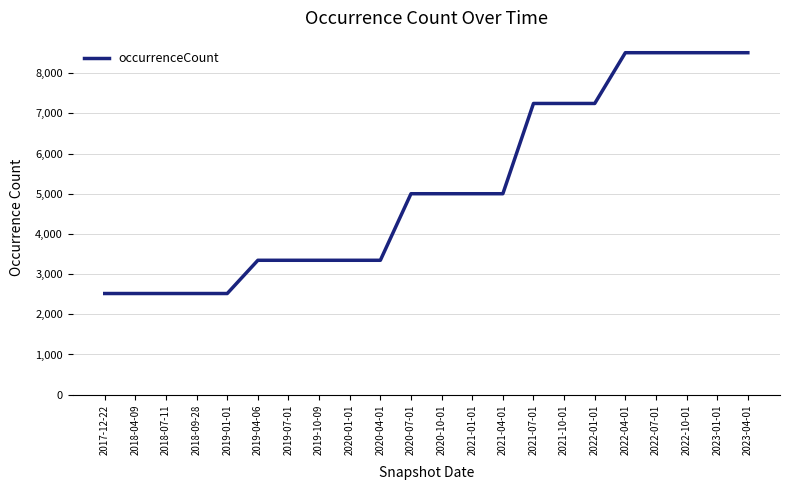

Reading right to left, extract all data points from this chart.

2023-04-01=8509	2023-01-01=8509	2022-10-01=8509	2022-07-01=8509	2022-04-01=8509	2022-01-01=7246	2021-10-01=7246	2021-07-01=7246	2021-04-01=5000	2021-01-01=5000	2020-10-01=5000	2020-07-01=5000	2020-04-01=3344	2020-01-01=3344	2019-10-09=3344	2019-07-01=3344	2019-04-06=3344	2019-01-01=2517	2018-09-28=2517	2018-07-11=2517	2018-04-09=2517	2017-12-22=2517